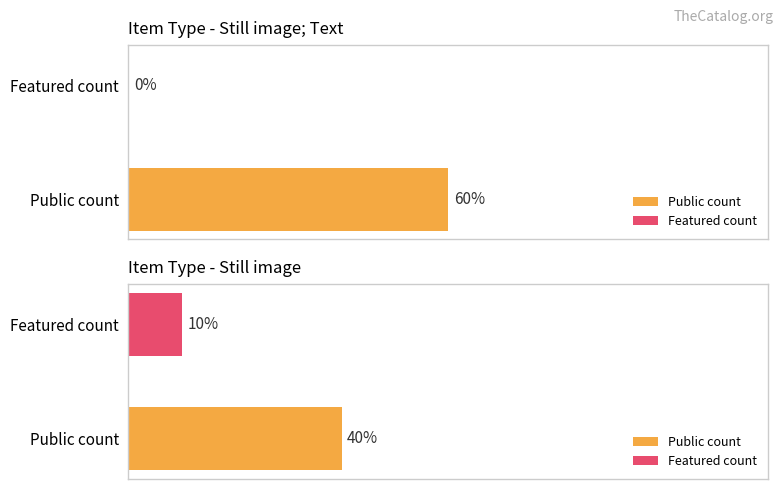

How many data points in featured are above 0?

1